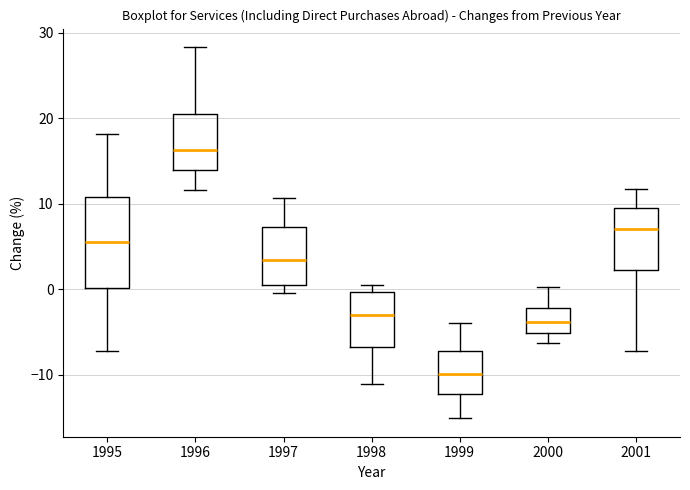

Reading left to right, transcribe this box plot: for each box, give where its median line is, the range the box spans, and where its two whiskers end, as read against the y-axis. The values are not printed on the chart, so give them approximately, as read against the axis.

1995: median 5, box 0 to 11, whiskers -7 to 18
1996: median 16, box 14 to 20, whiskers 12 to 28
1997: median 3, box 0 to 7, whiskers 0 (just below the box's lower edge) to 11
1998: median -3, box -7 to 0, whiskers -11 to 1
1999: median -10, box -12 to -7, whiskers -15 to -4
2000: median -4, box -5 to -2, whiskers -6 to 0
2001: median 7, box 2 to 9, whiskers -7 to 12